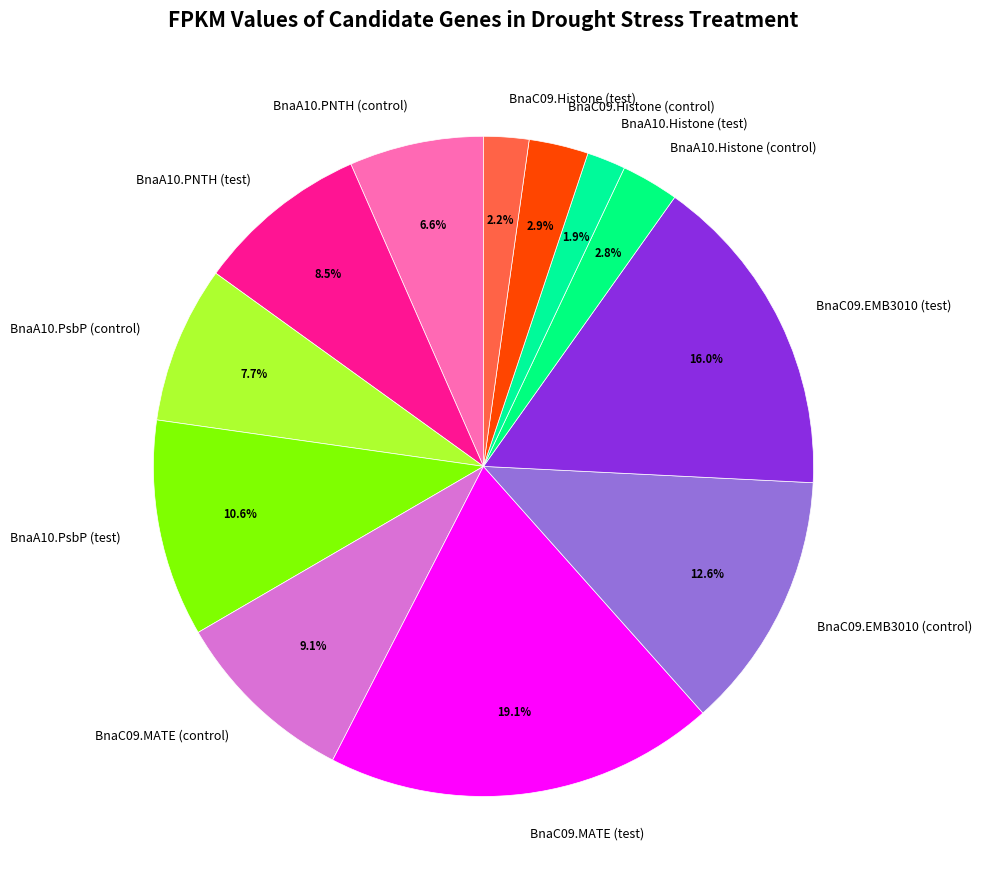

Combined, what portion of the pie is BnaC09.MATE (test) and BnaA10.PNTH (control)?

25.7%